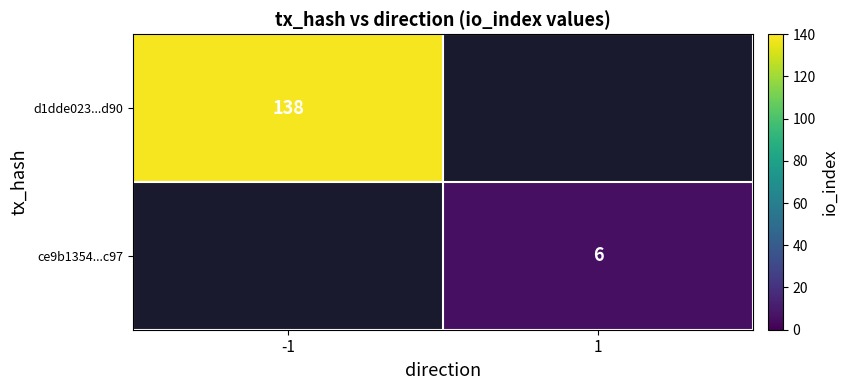

True or false: ce9b1354...c97 has a value of 6 at 1.

True